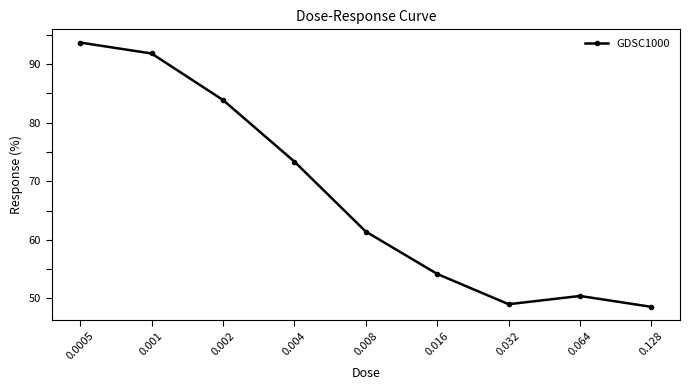

Approximately how many times larger is the value at 0.128 compared to 0.0005?

0.5